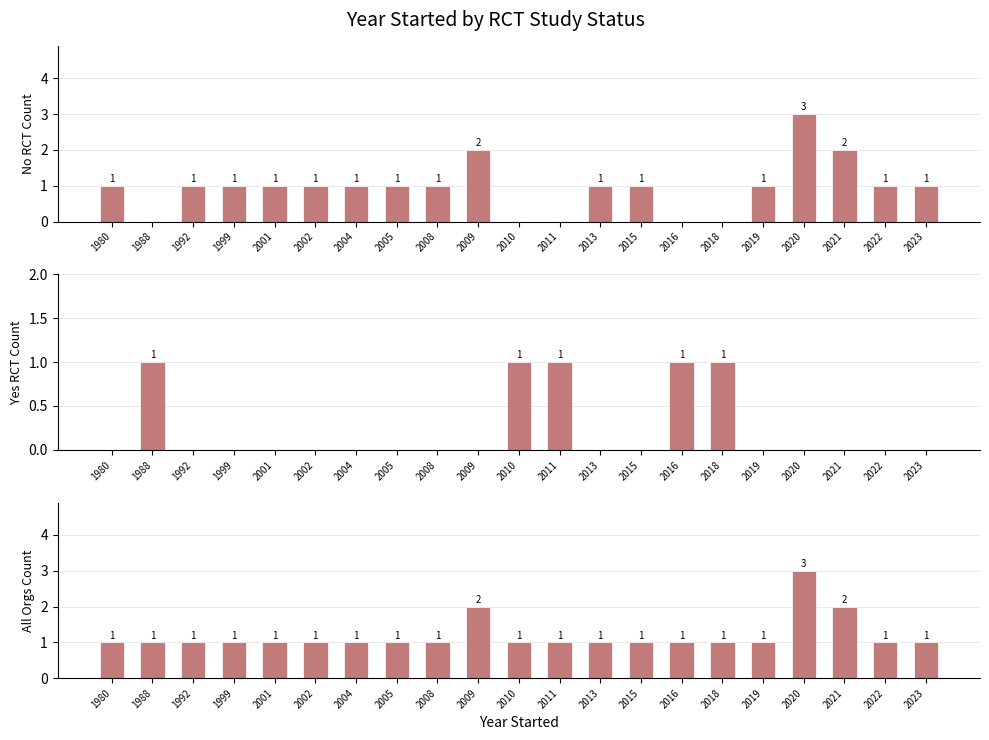

Which has a higher value, 1988 or 2020?

2020